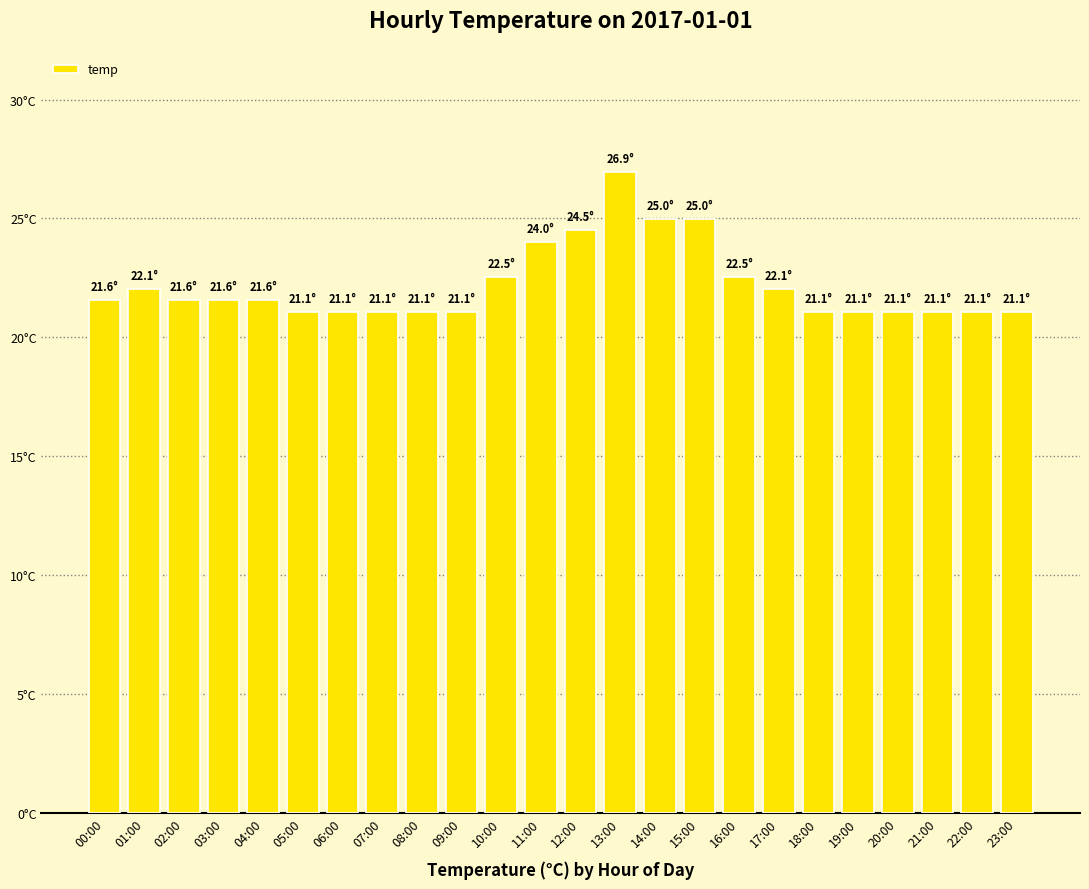

What is the maximum value shown in the chart?

26.9